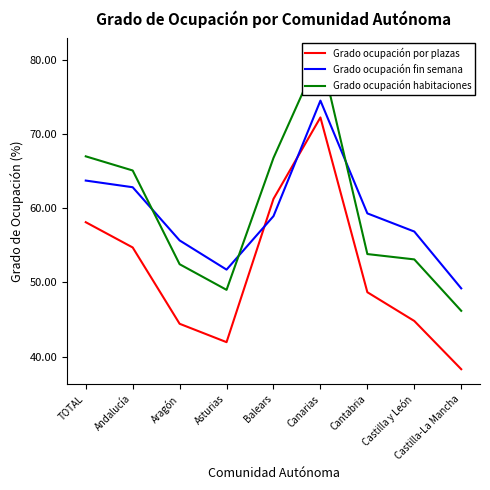

What are all the series names shown in the legend?

Grado ocupación por plazas, Grado ocupación fin semana, Grado ocupación habitaciones